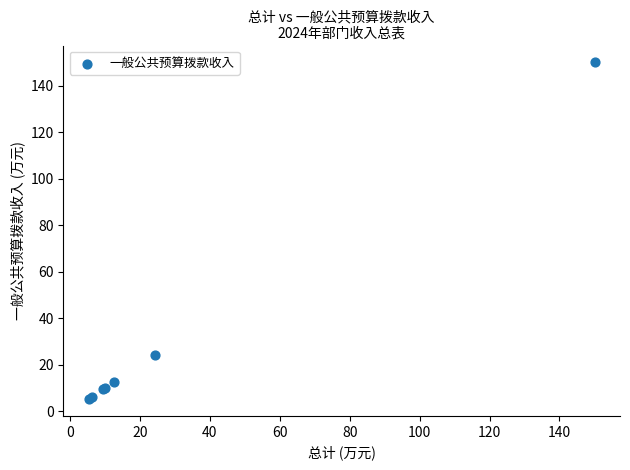

What Y value in the scatter plot is closest to 77?

24.2